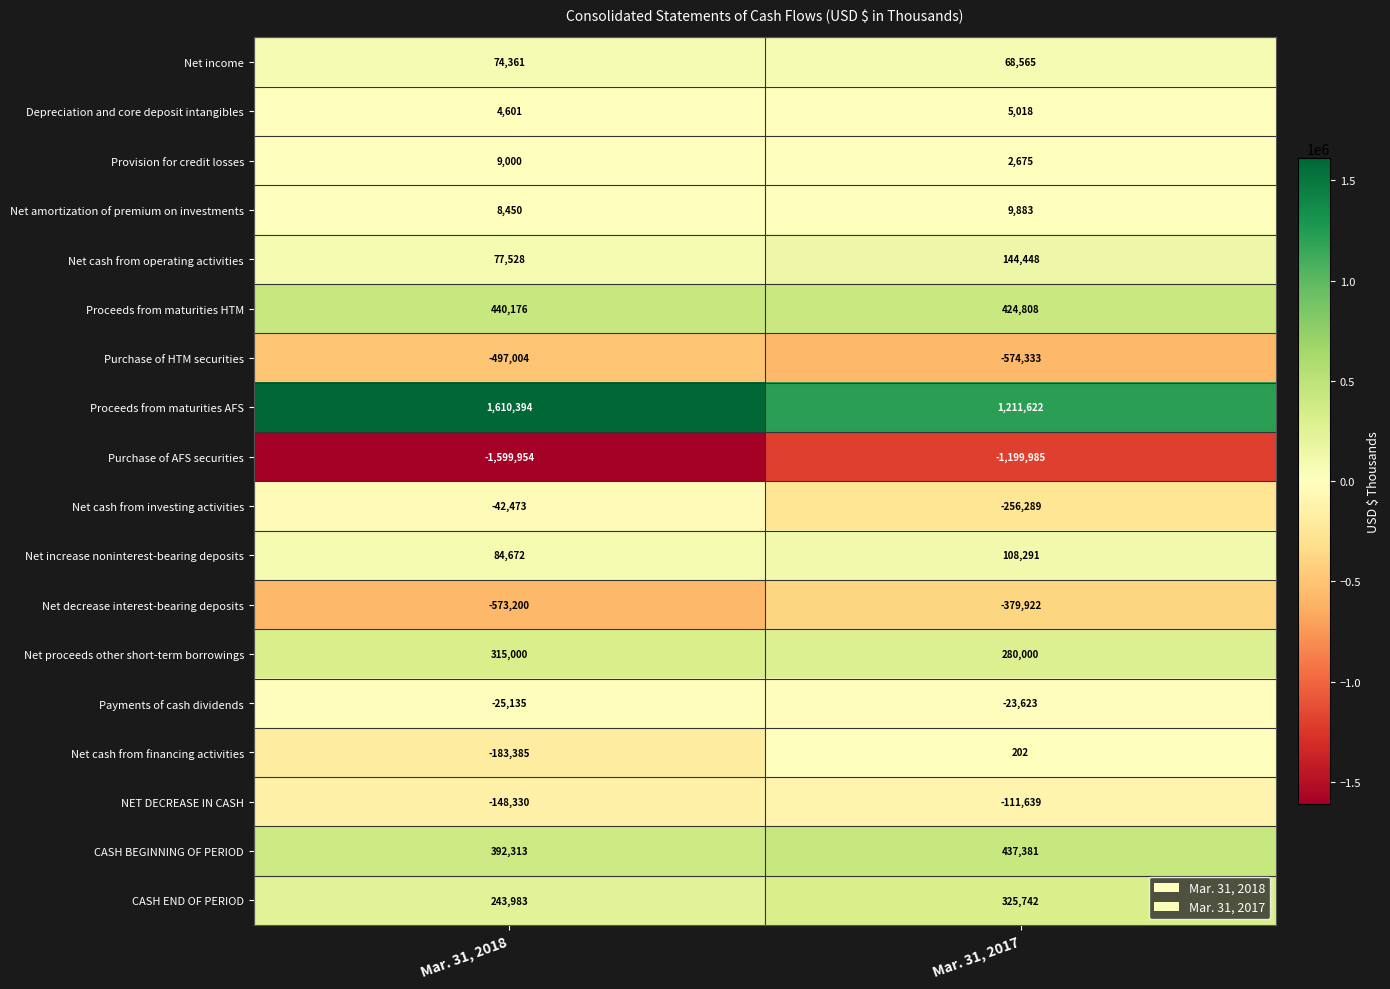

What is the maximum value shown in the chart?

1610394